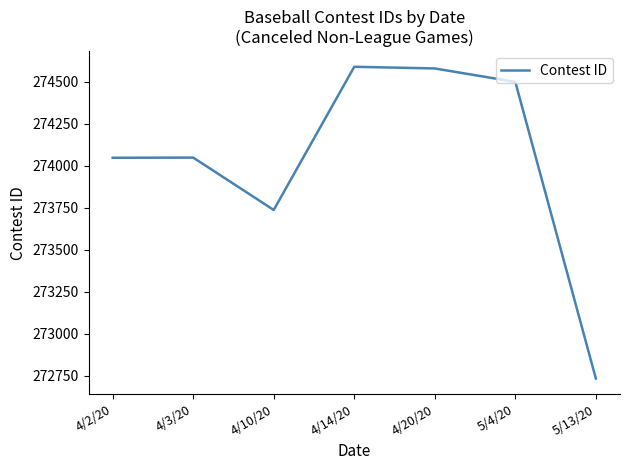

Is it true that the value at 4/14/20 is 274590?

True